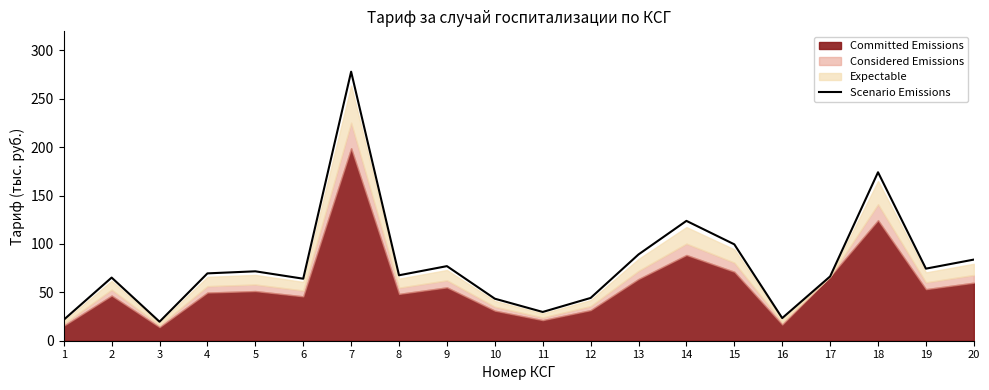

At which label is the value closest to 148?

14